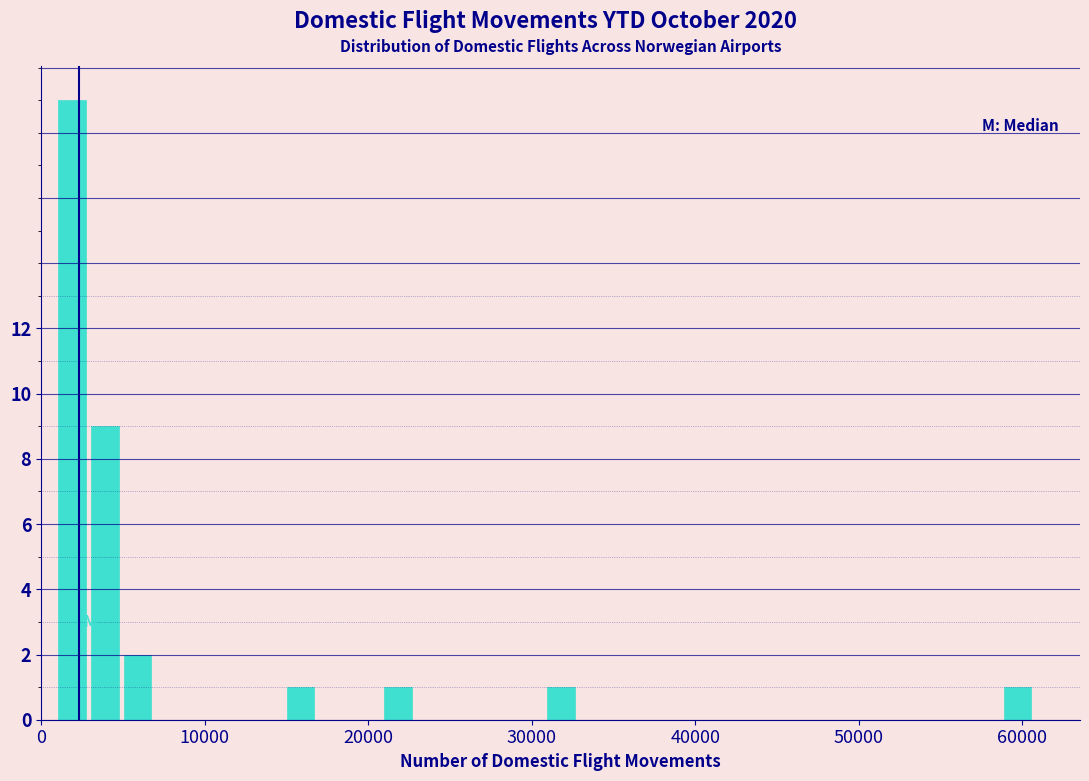

Read against the x-axis, roughly where is the centre of the tallest bar?

2000